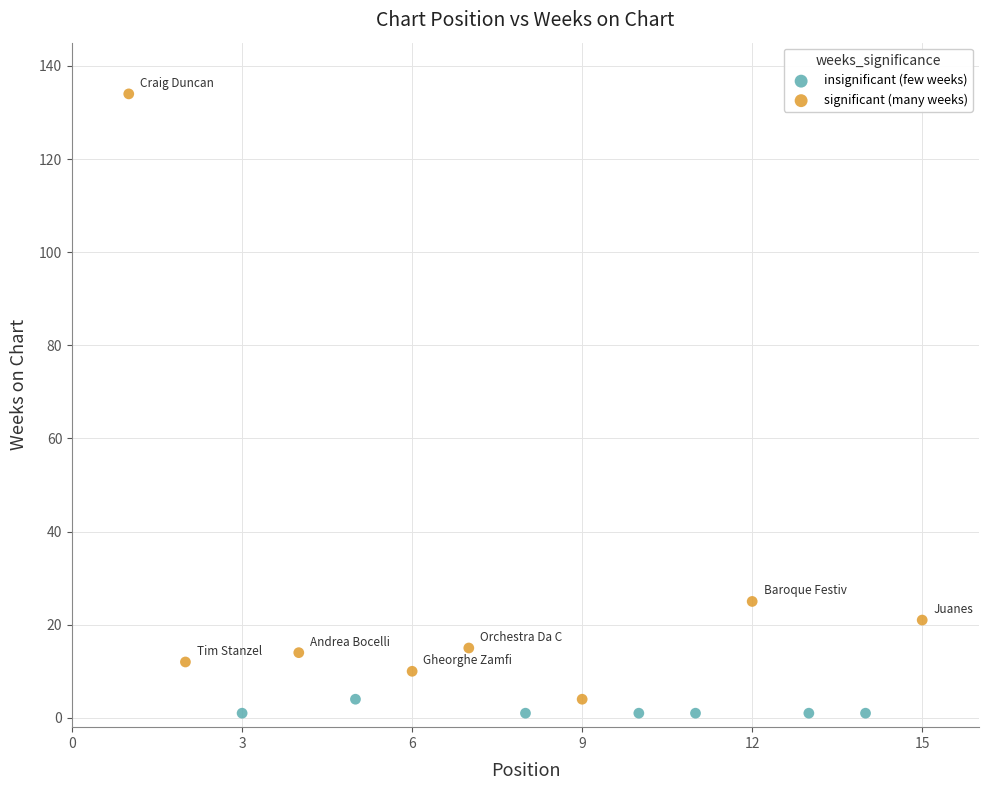

Which series has the widest spread of Y values?

significant (many weeks)